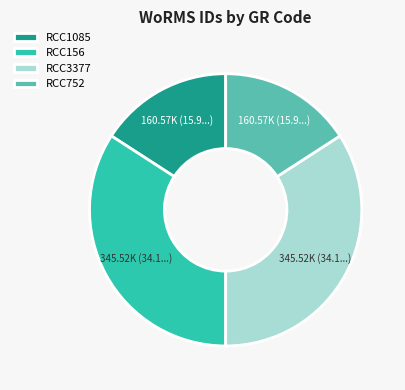

True or false: RCC3377 accounts for 43% of the total.

False